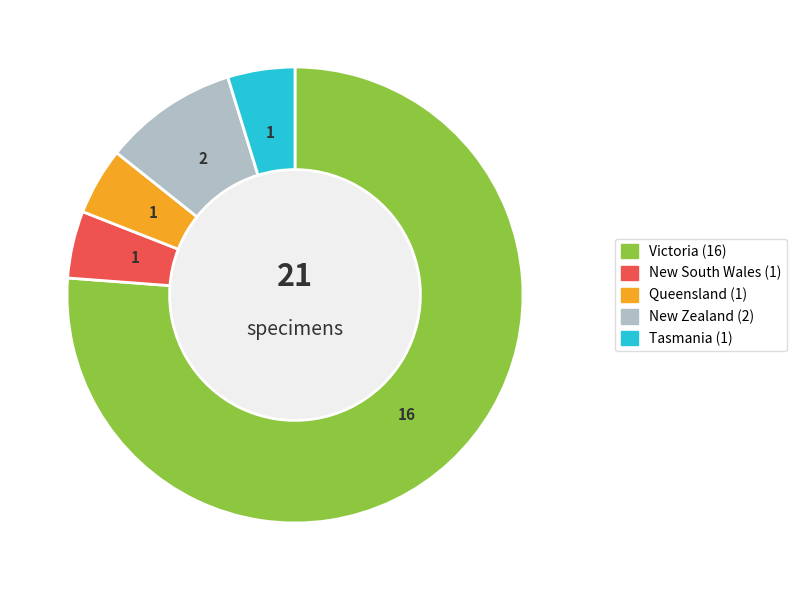

Does New South Wales represent more than half of the total?

No